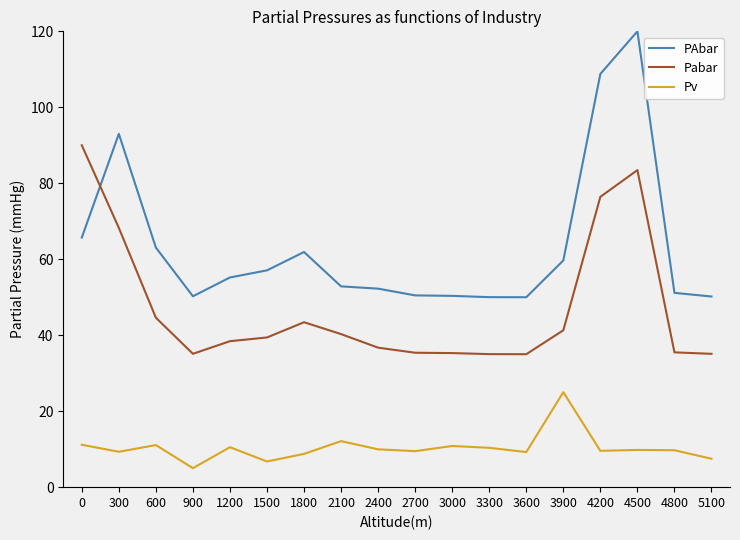

What is the spread (max minus min) of values at 0?

78.8